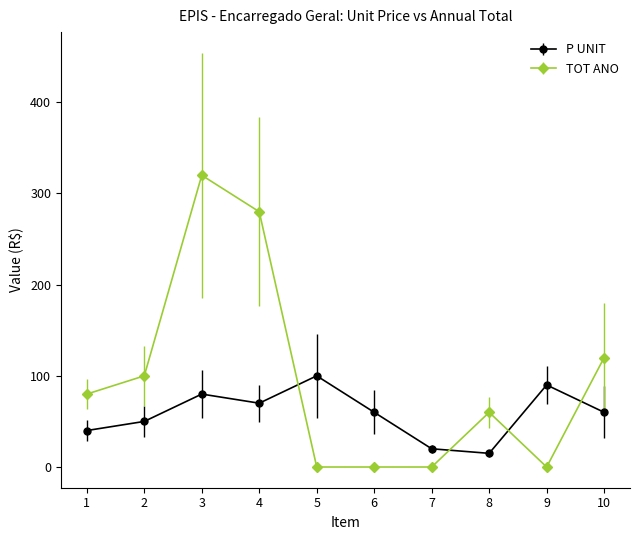

What is the maximum value for TOT ANO?

320